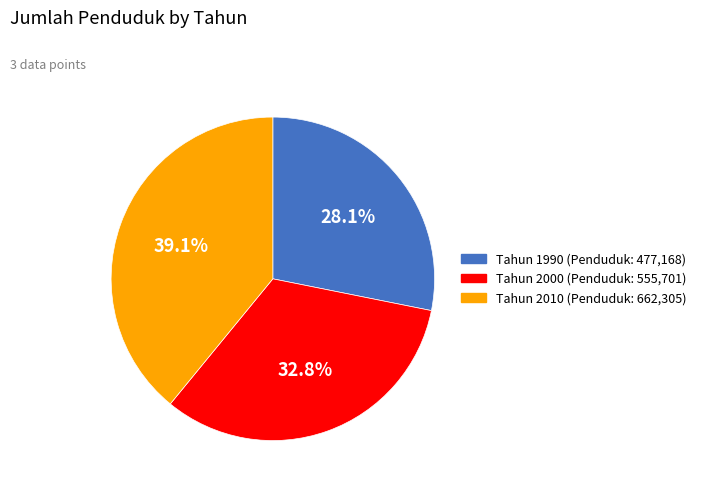

Does any single category account for the majority?

No